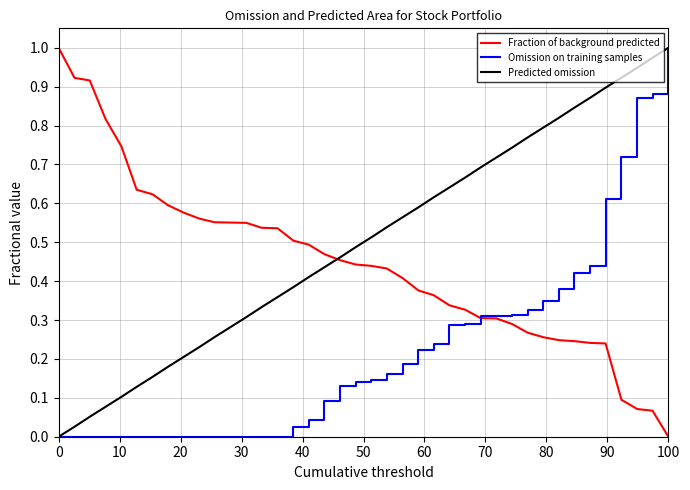

Which series has the largest total across all categories?

Predicted omission